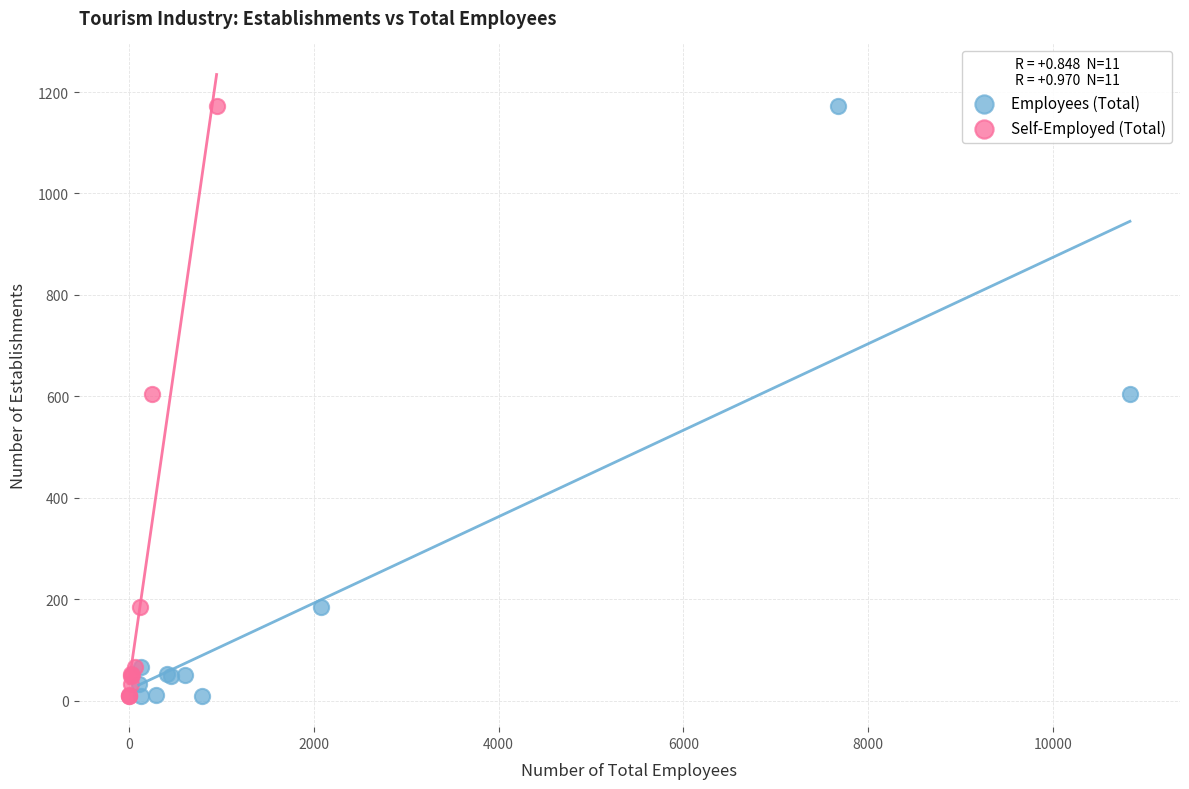

What are all the series names shown in the legend?

Employees (Total), Self-Employed (Total)